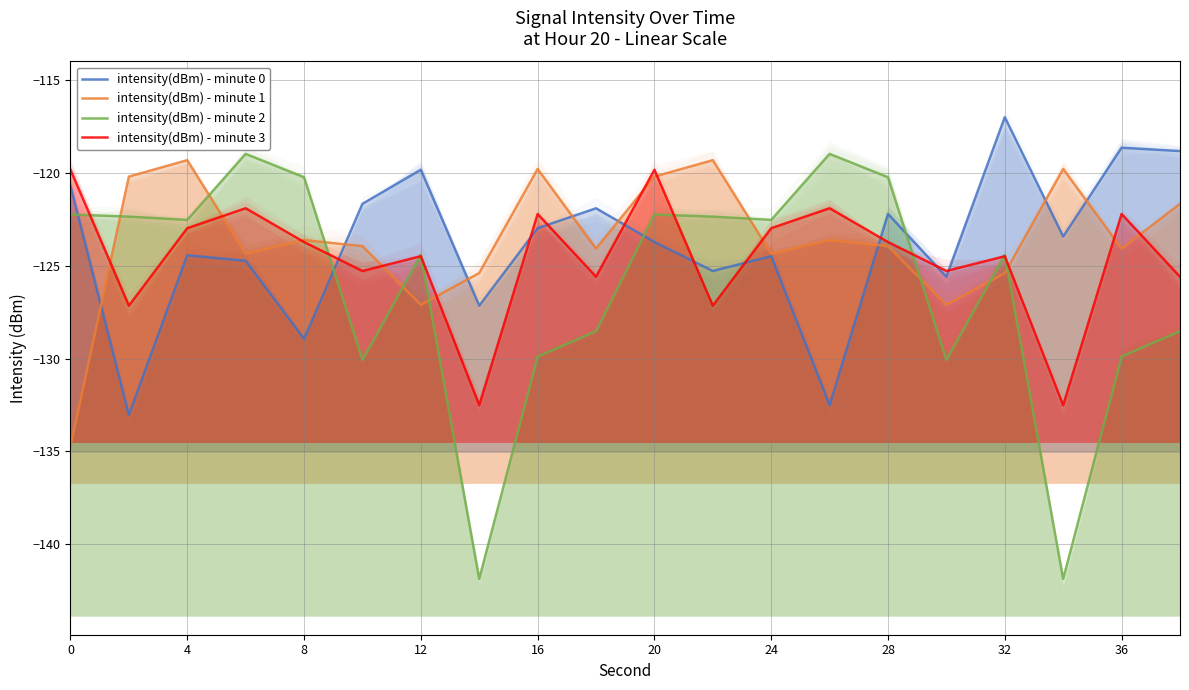

What is the value of the intensity(dBm) - minute 2 point at the 8th from the left?

-141.9